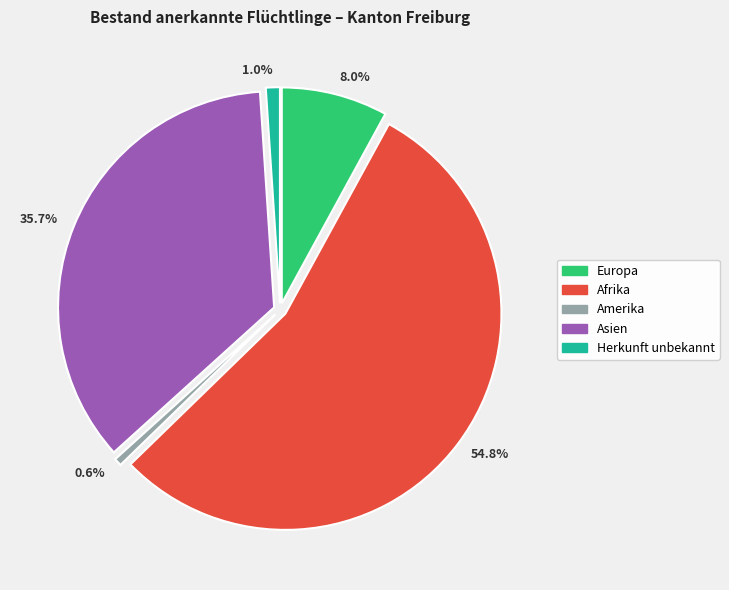

What portion of the pie excludes Asien?

64.3%